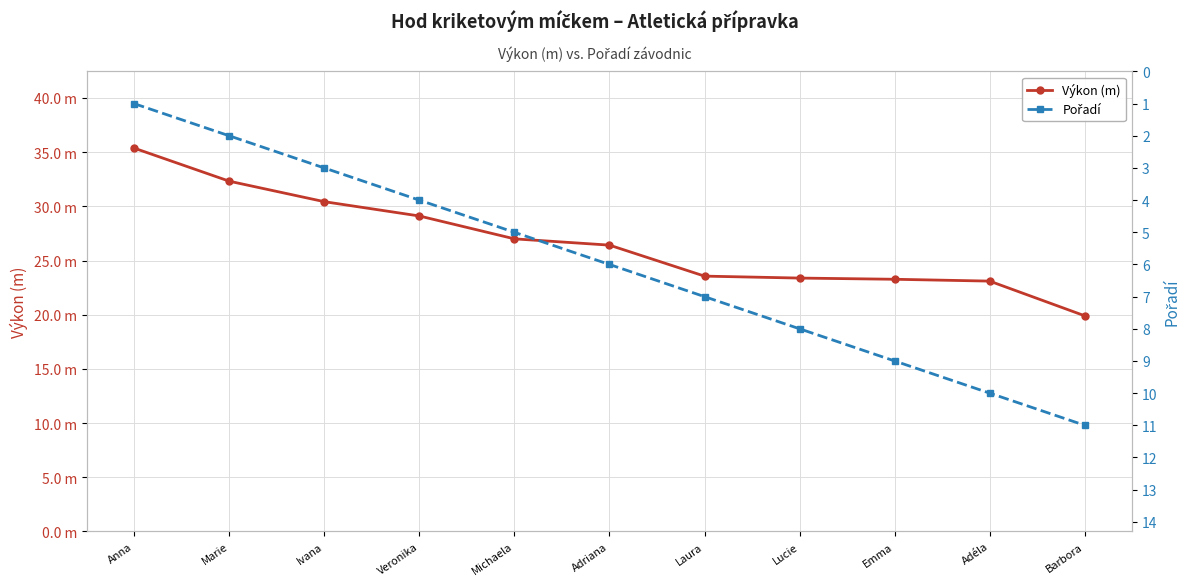

Which series has the largest total across all categories?

Výkon (m)